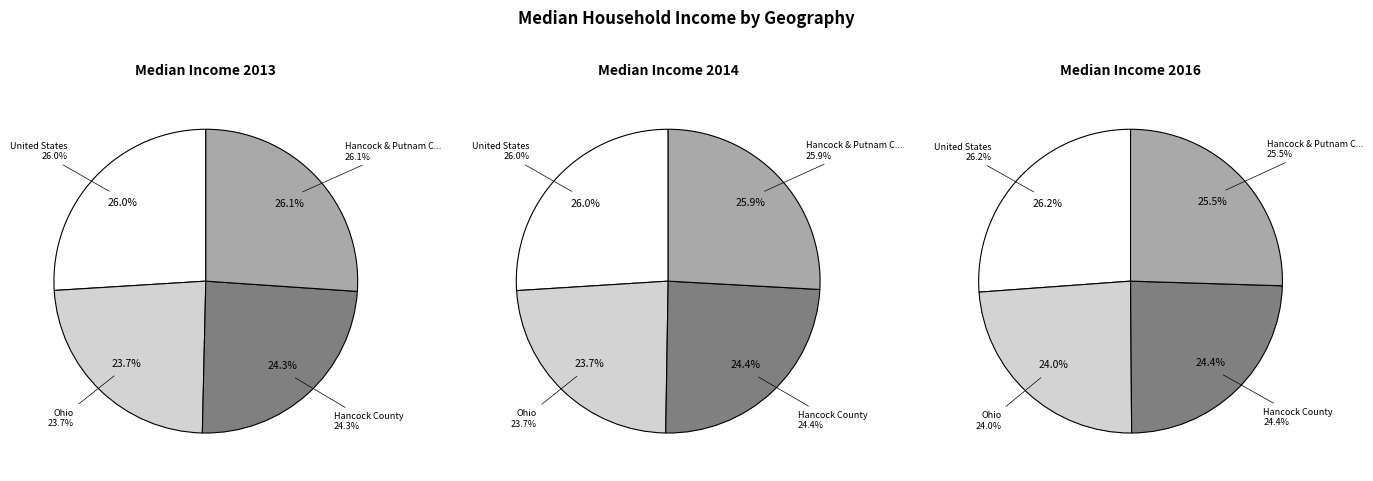

Count the number of slices in the pie.

4